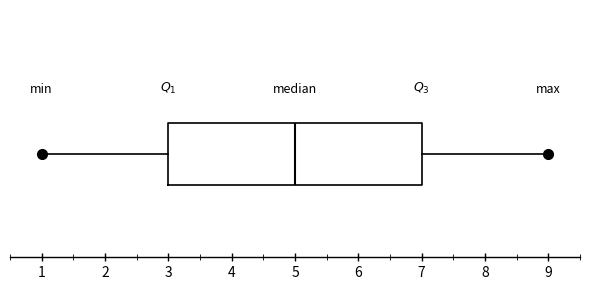

Transcribe this box plot: give where the median line is, the range the box spans, and where the two whiskers end, as read against the x-axis. The values are not printed on the chart, so give them approximately, as read against the axis.

median 5, box 3 to 7, whiskers 1 to 9